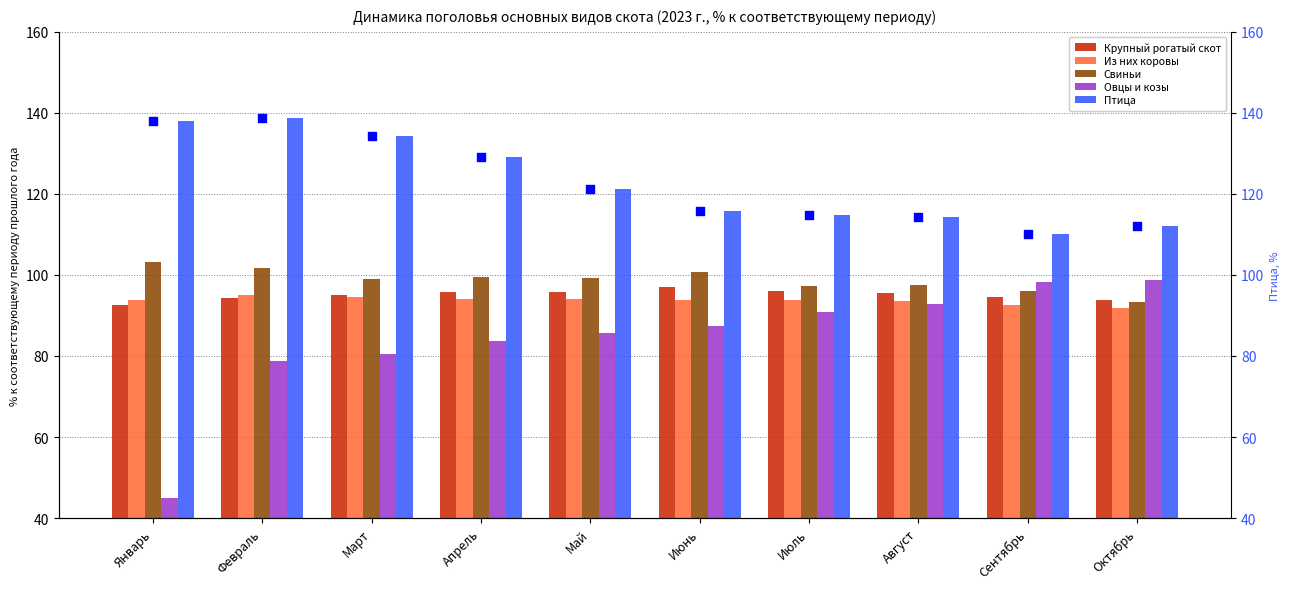

Which series reaches the maximum Y coordinate?

Птица